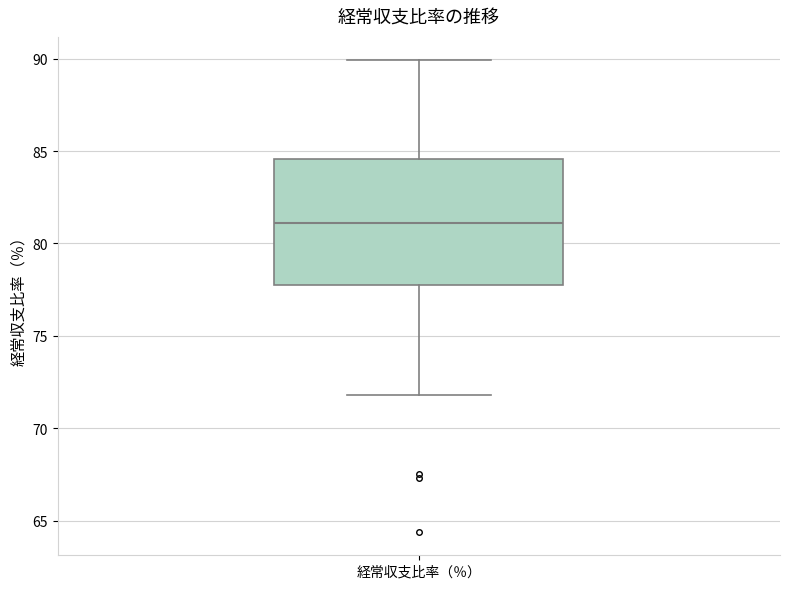

Where does the lower whisker of the box for 経常収支比率（％） end on the y-axis? The values are not printed on the chart, so give them approximately, as read against the axis.

72.0